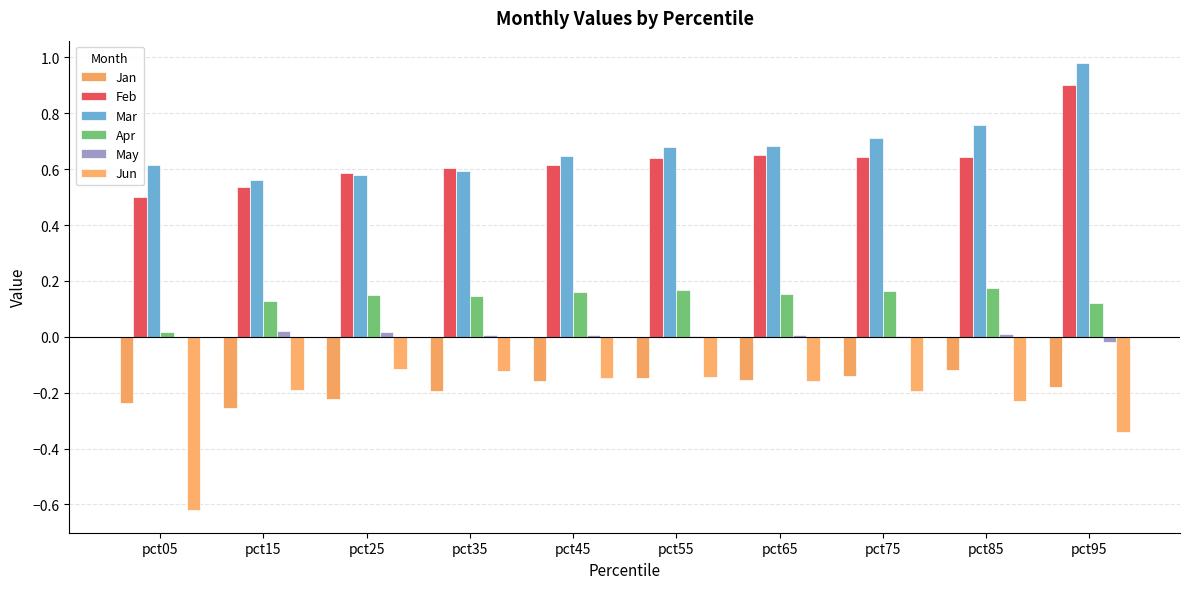

Which series has the largest total across all categories?

Mar